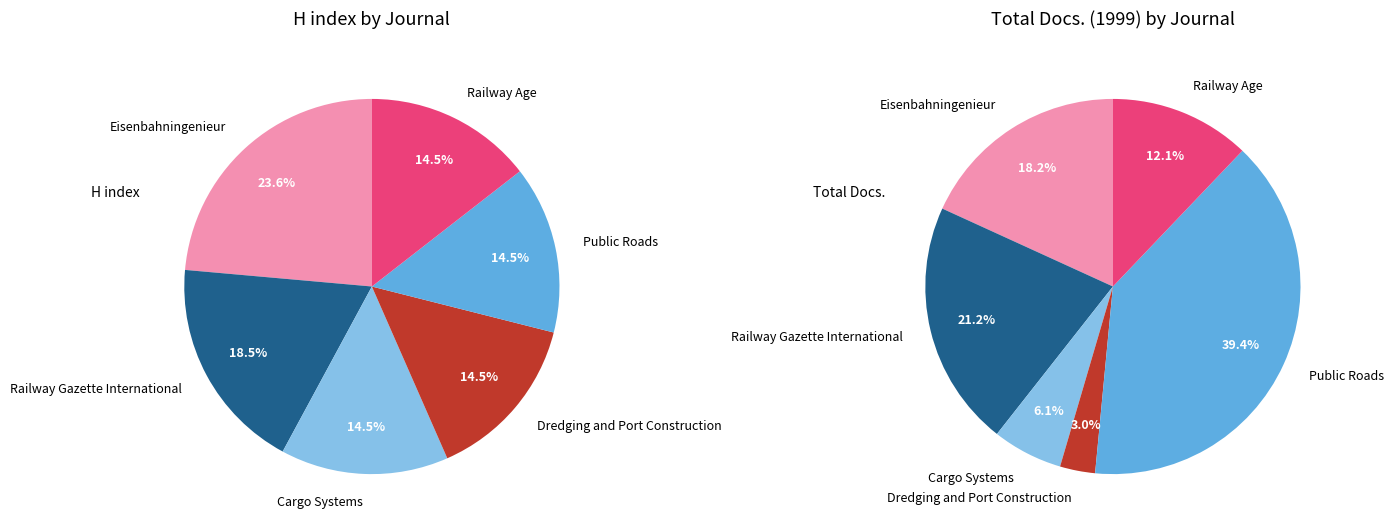

Which slice is the largest?

Eisenbahningenieur